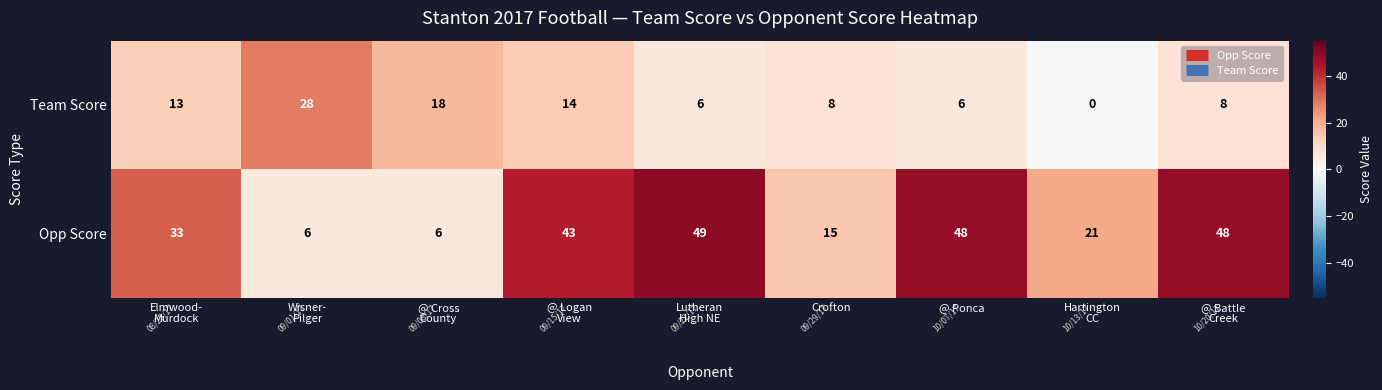

How many values in Team Score are above zero?

8